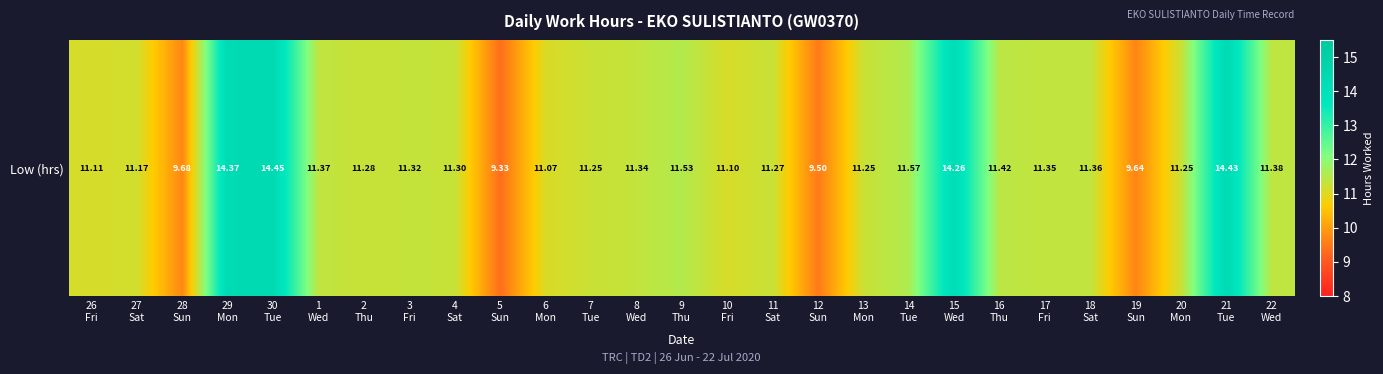

The chart shows a value of 11.6 at 14
Tue. True or false?

True